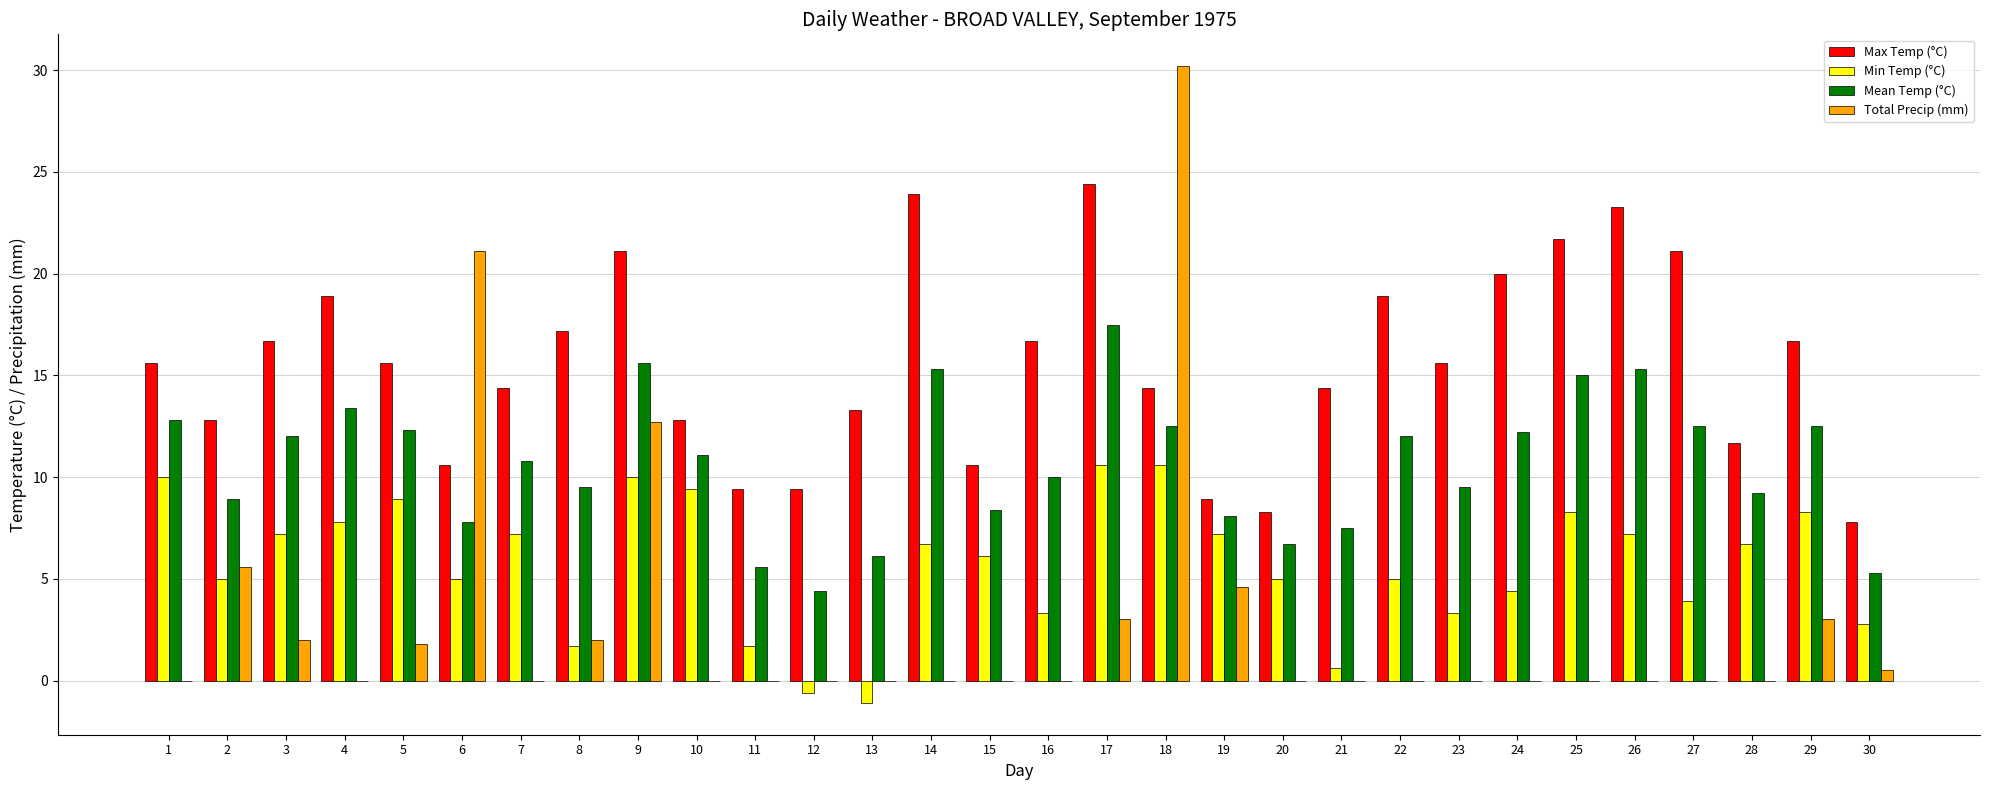

What is the sum of all Total Precip (mm) values?

86.5